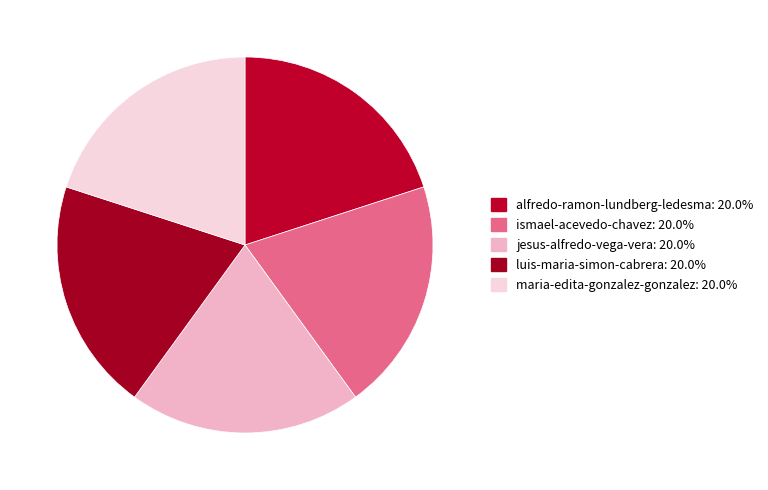

Does jesus-alfredo-vega-vera account for over 50% of the chart?

No